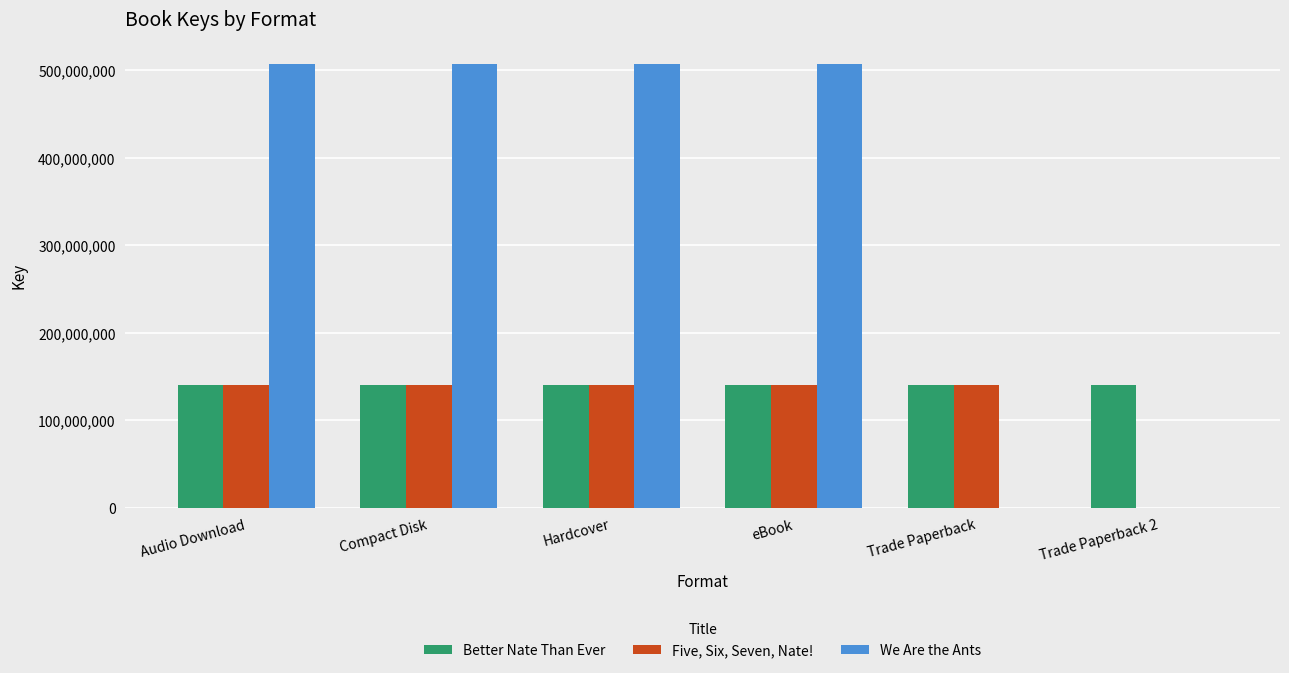

What is the sum of all We Are the Ants values?

2027780844